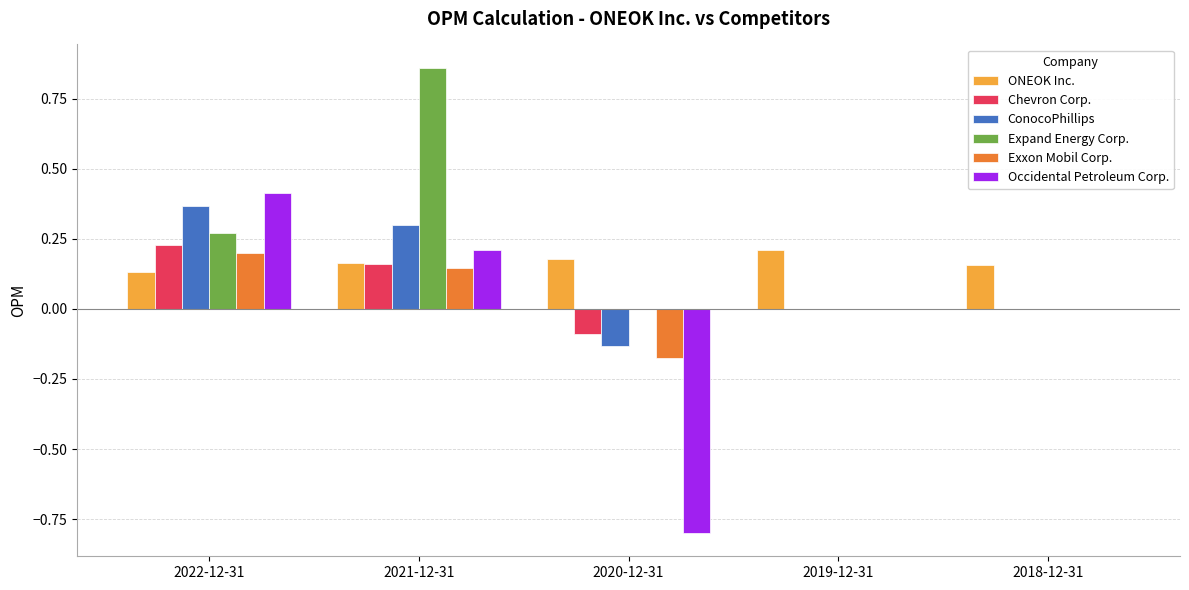

Which series changed the most between 2021-12-31 and 2020-12-31?

Occidental Petroleum Corp.